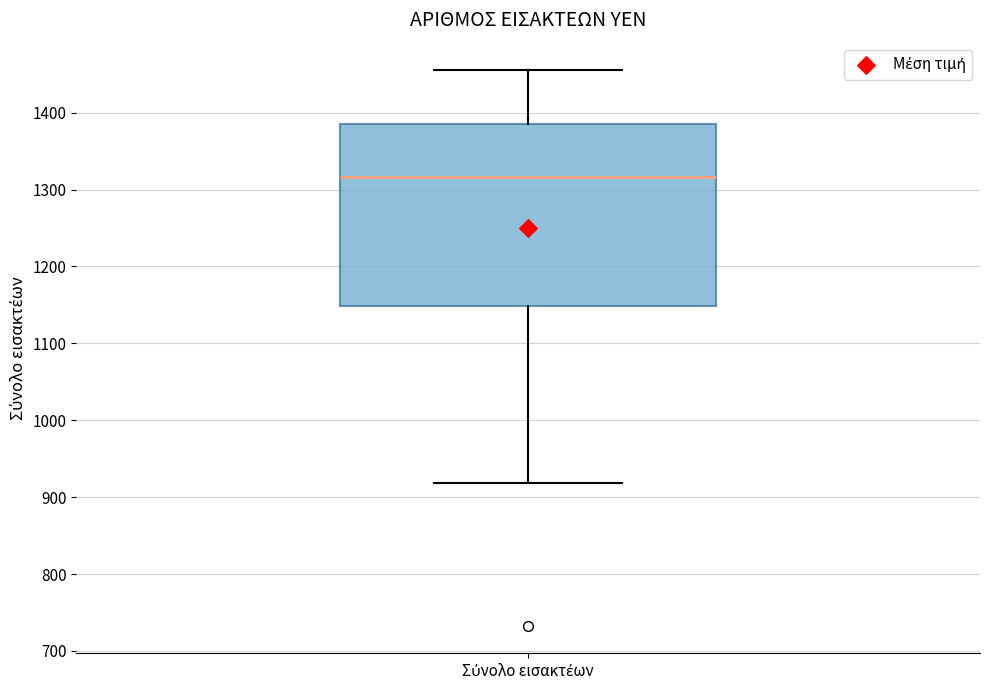

Transcribe this box plot: give where the median line is, the range the box spans, and where the two whiskers end, as read against the y-axis. The values are not printed on the chart, so give them approximately, as read against the axis.

median 1320, box 1150 to 1390, whiskers 920 to 1460